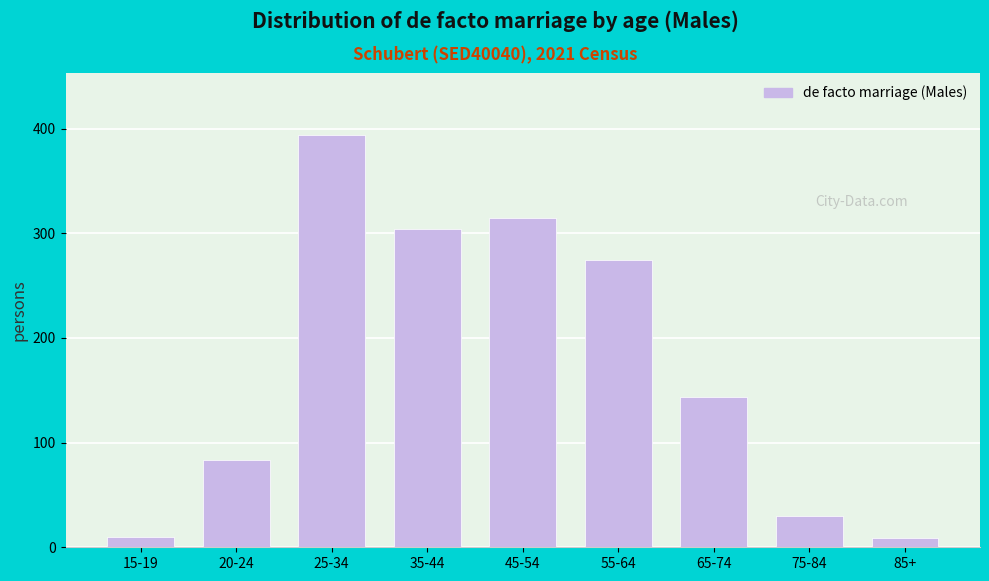

What is the difference between the maximum and second lowest values?

384